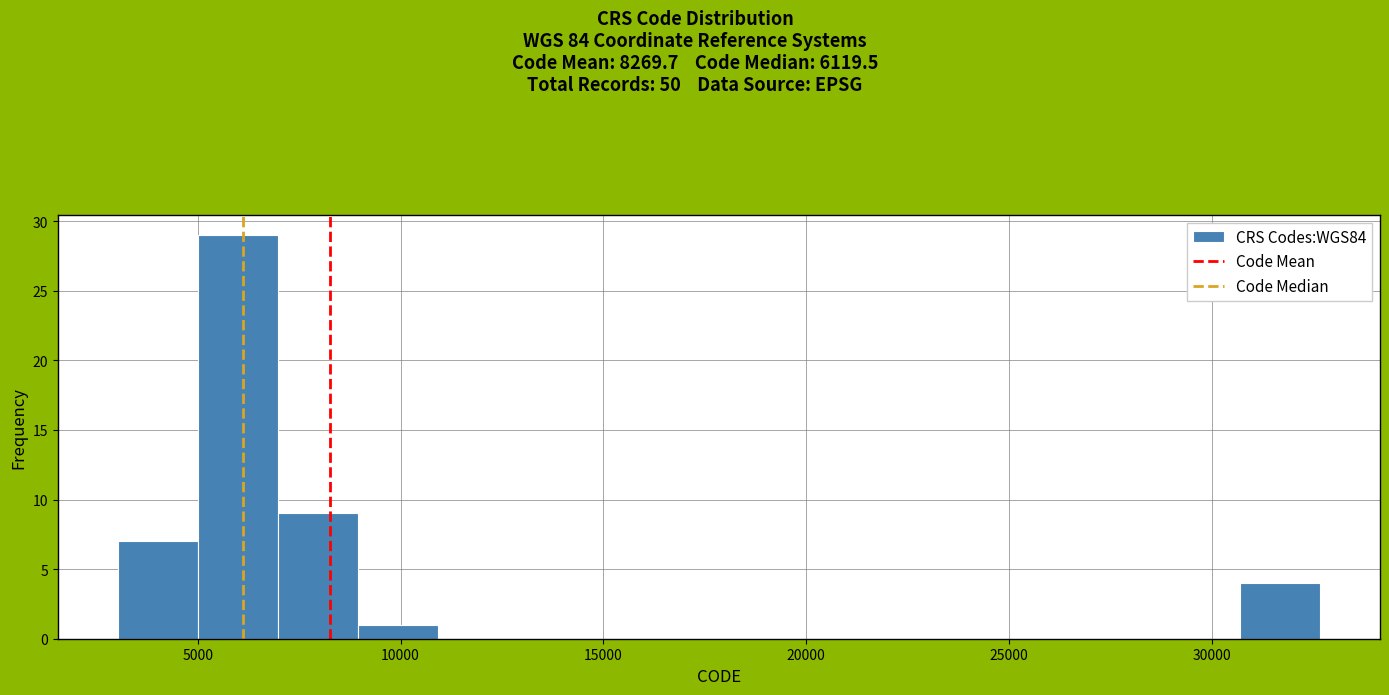

Read against the x-axis, roughly where is the centre of the tallest bar?

6000